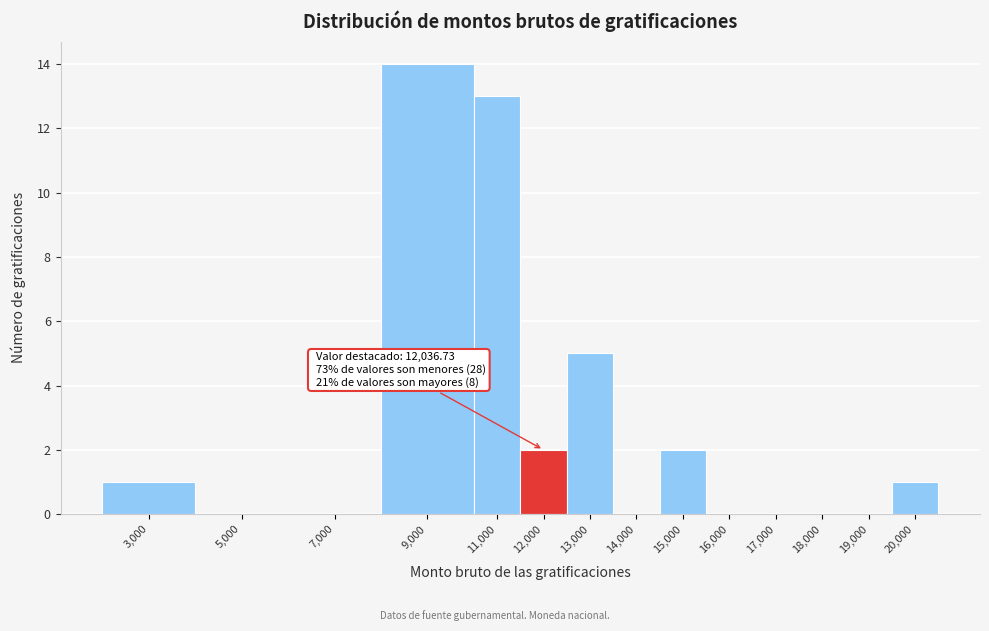

Reading right to left, extract all data points from this chart.

20,000=1	19,000=0	18,000=0	17,000=0	16,000=0	15,000=2	14,000=0	13,000=5	12,000=2	11,000=13	9,000=14	7,000=0	5,000=0	3,000=1